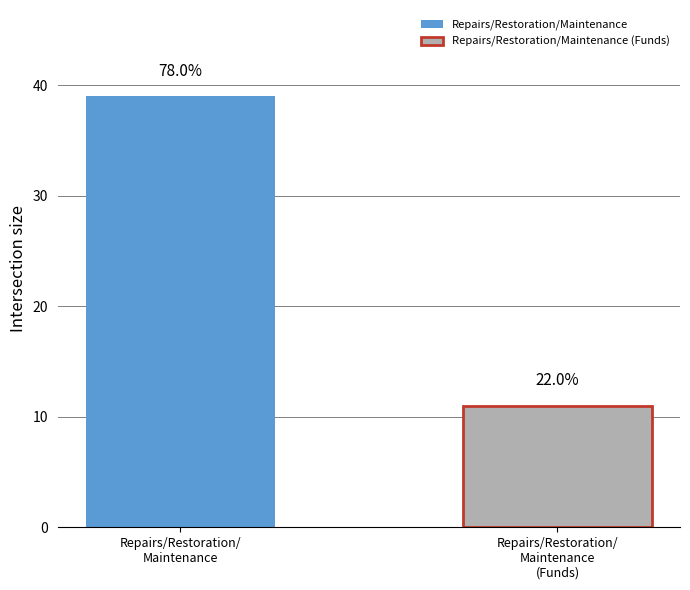

True or false: the data shows 39 at Repairs/Restoration/Maintenance.

True